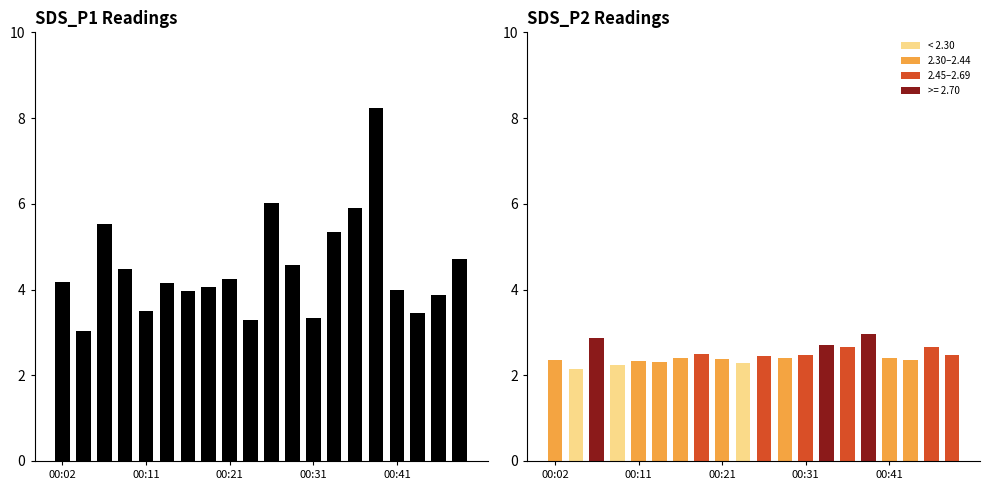

Does the chart contain any negative values?

No